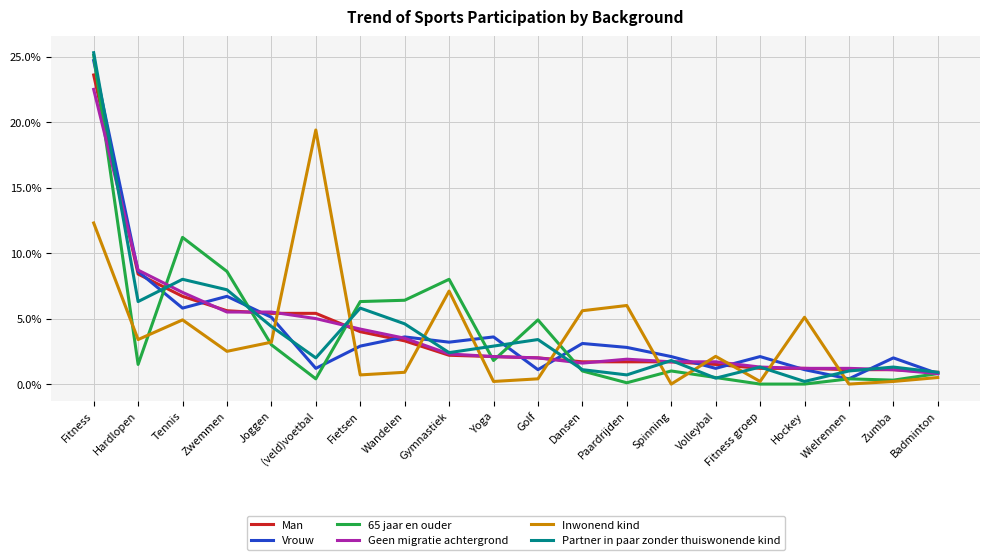

Which category has the highest value across all series?

Fitness